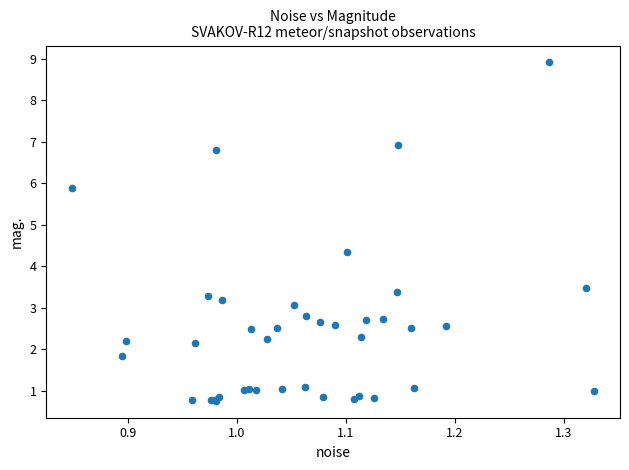

What Y value in the scatter plot is closest to 4?

4.3